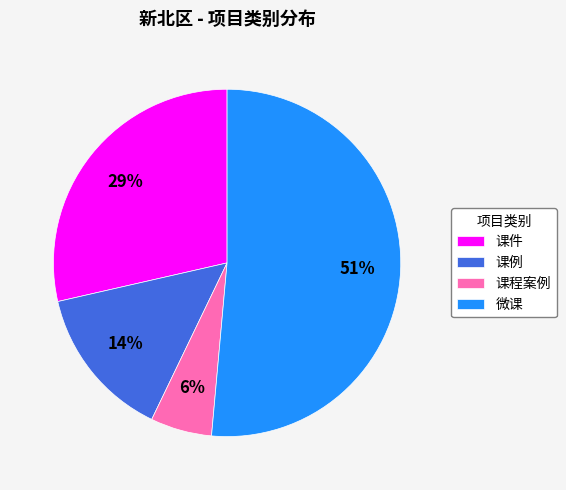

The 微课 slice represents 22% of the pie. True or false?

False